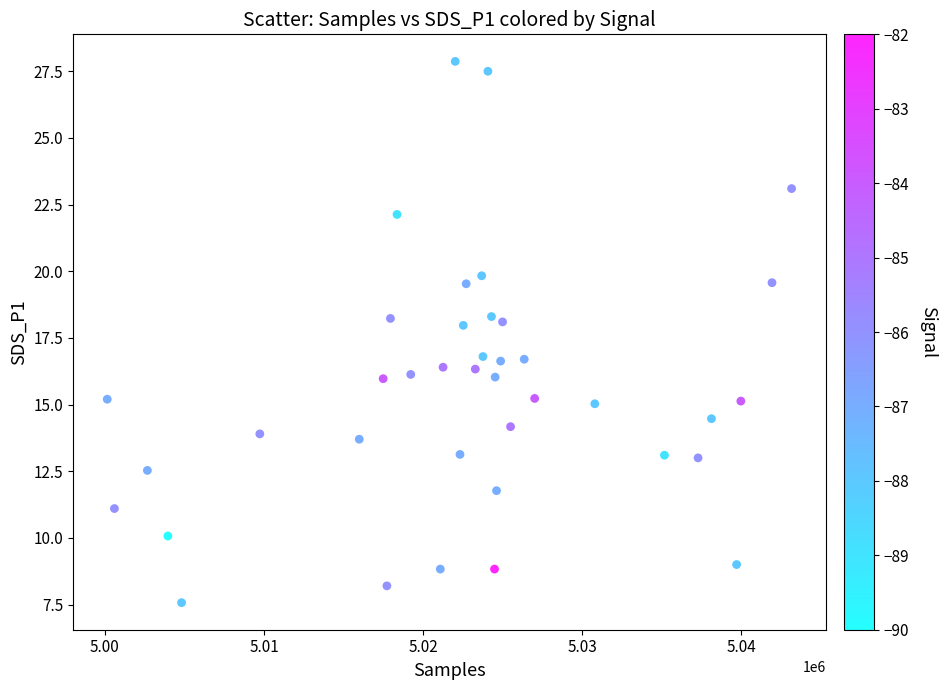

What is the range of Y values (max minus min)?

20.3